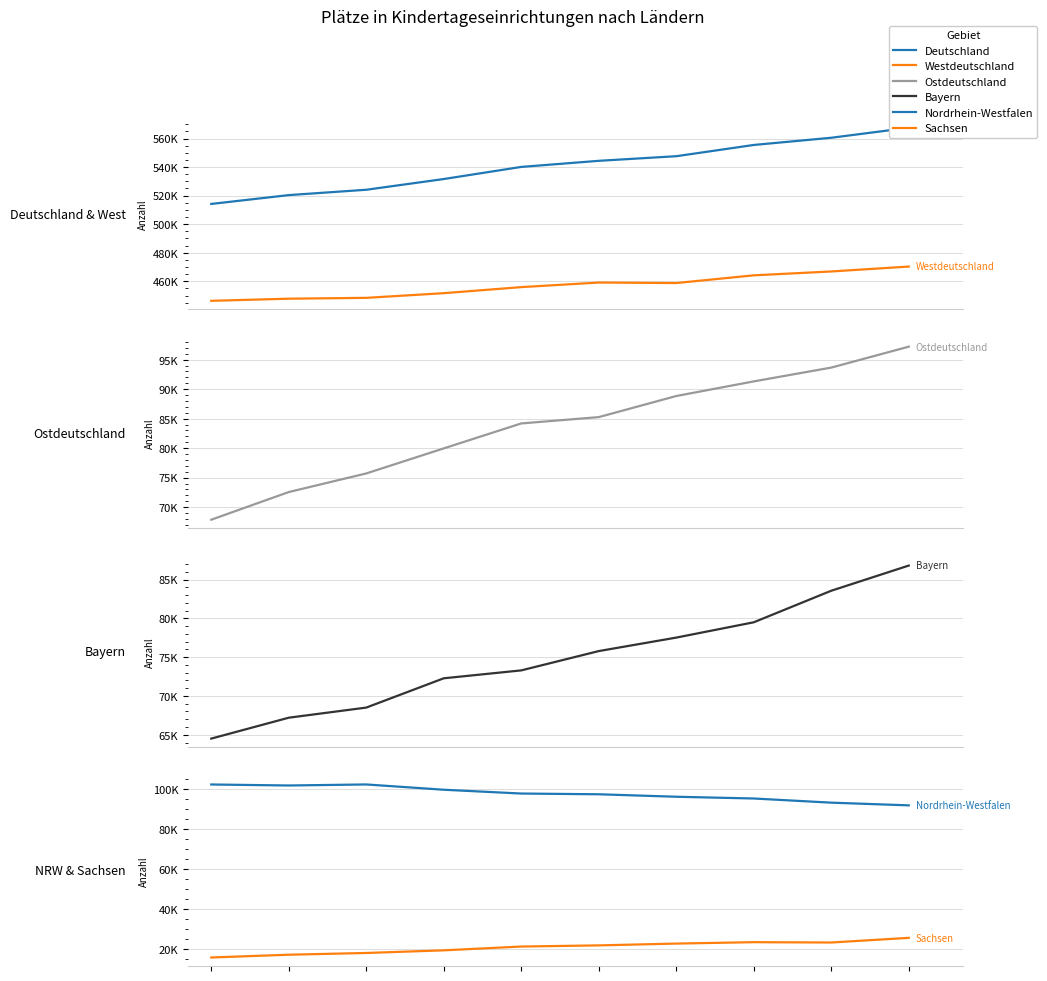

What is the greatest value displayed?

567518